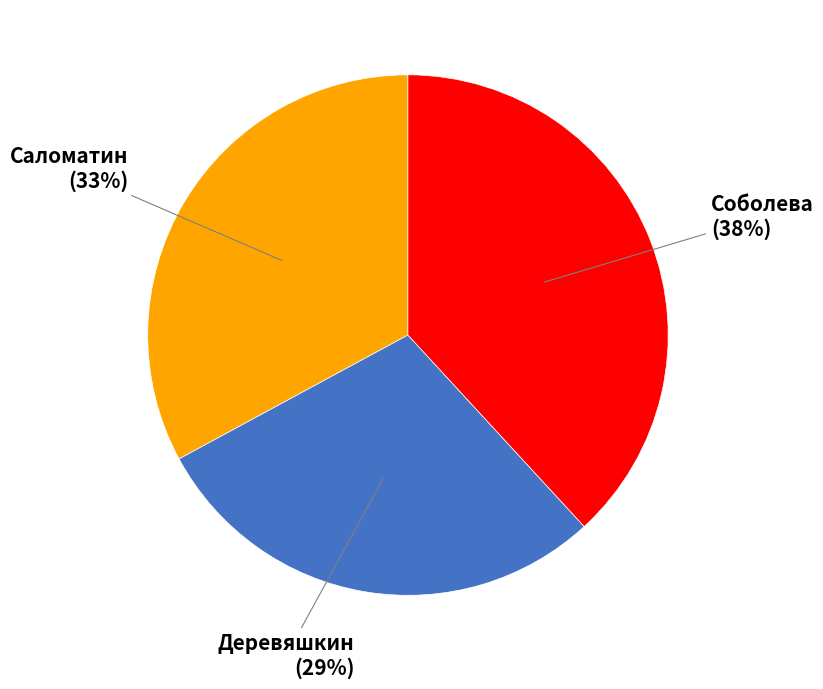

Combined, do Соболева and Деревяшкин account for over 50%?

Yes